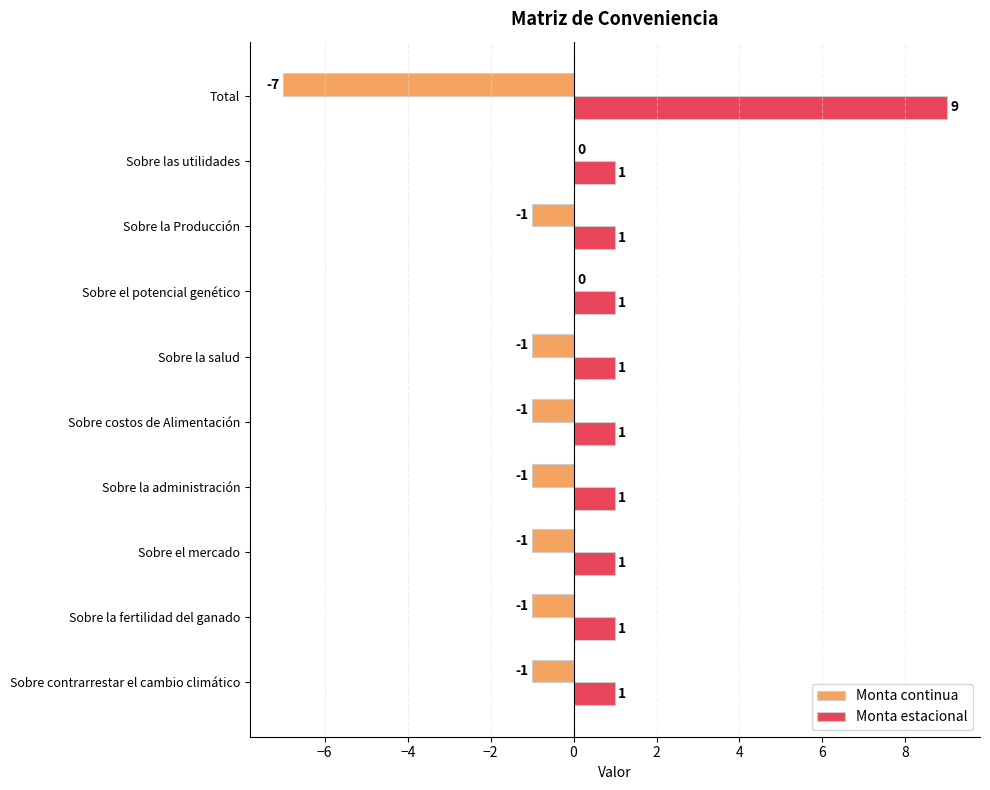

How many Monta estacional values are between 1 and 2?

9